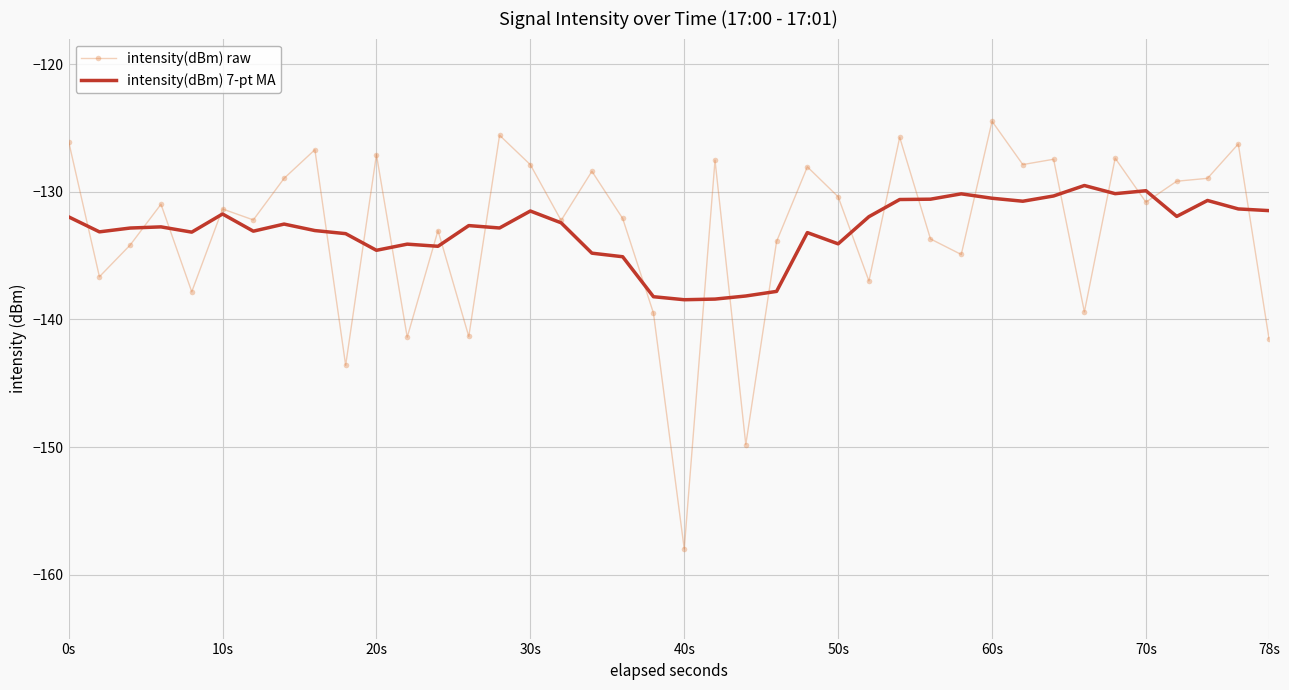

Which series has the widest spread of values?

intensity(dBm) raw